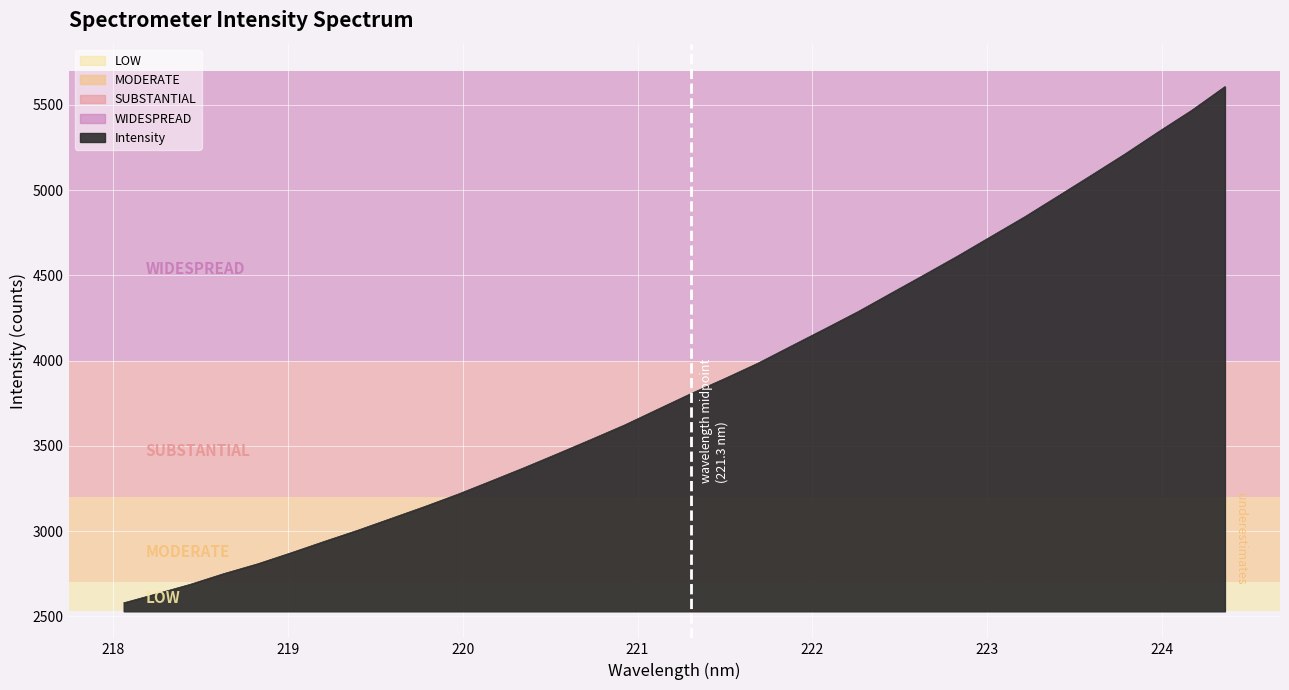

What is the smallest value displayed?

2579.0